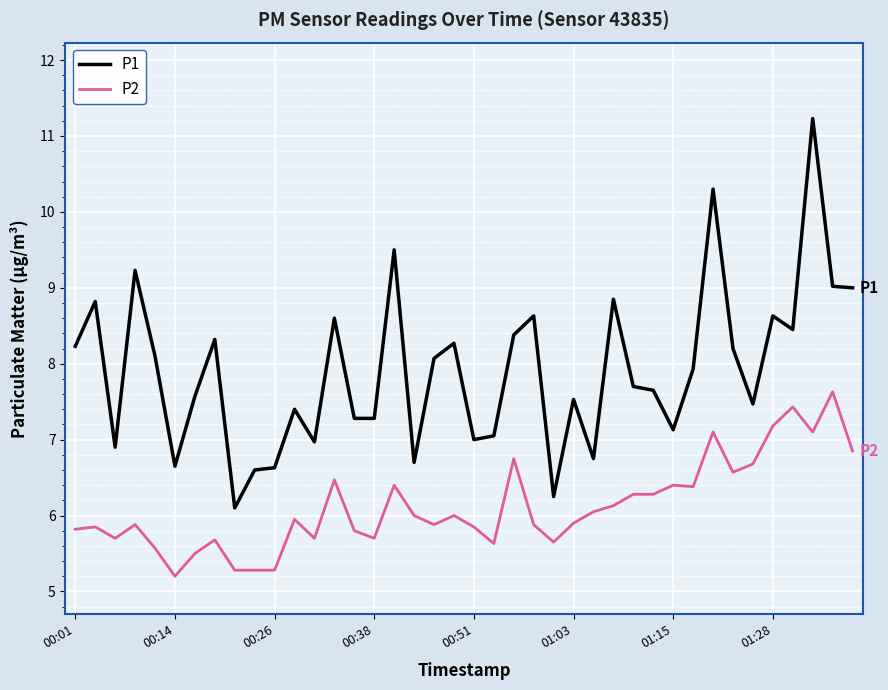

Which series has the widest spread of values?

P1